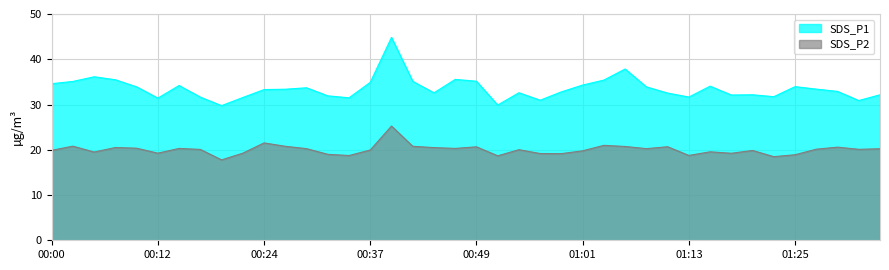

Which series has the largest total across all categories?

SDS_P1